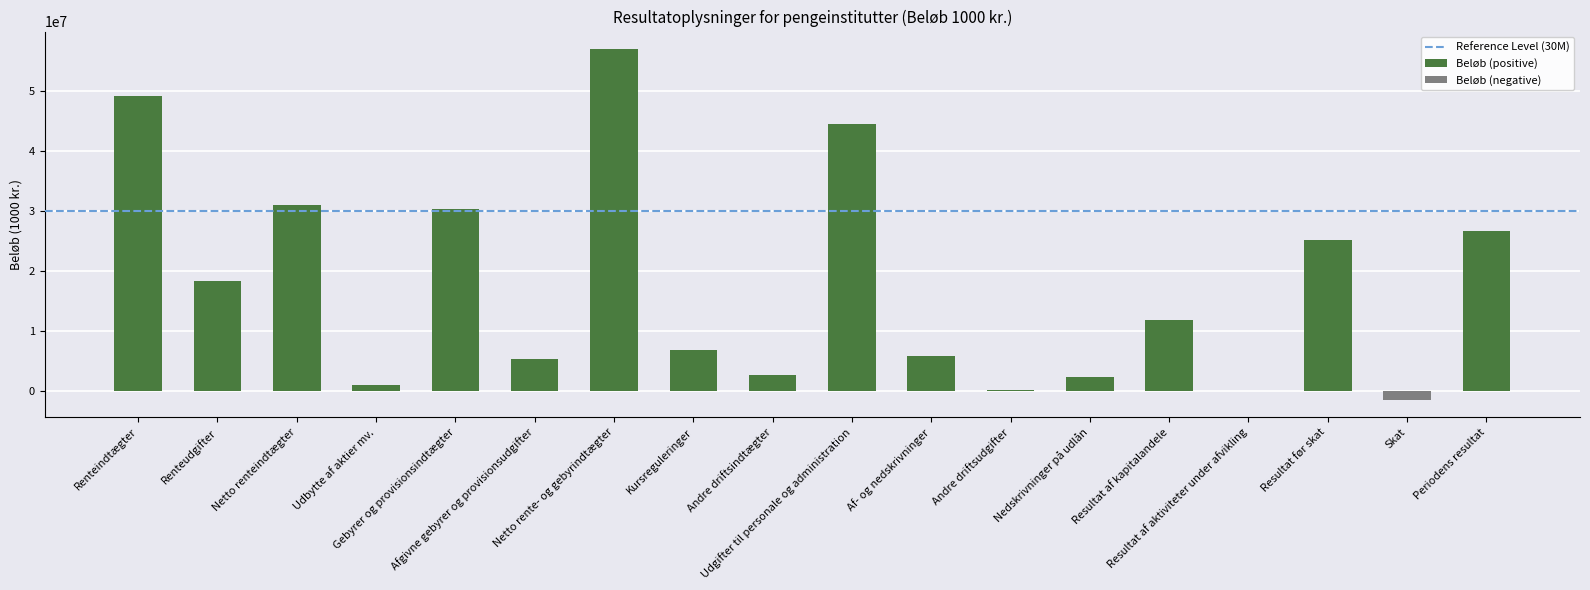

Is it true that the value at Andre driftsindtægter is 705631?

False